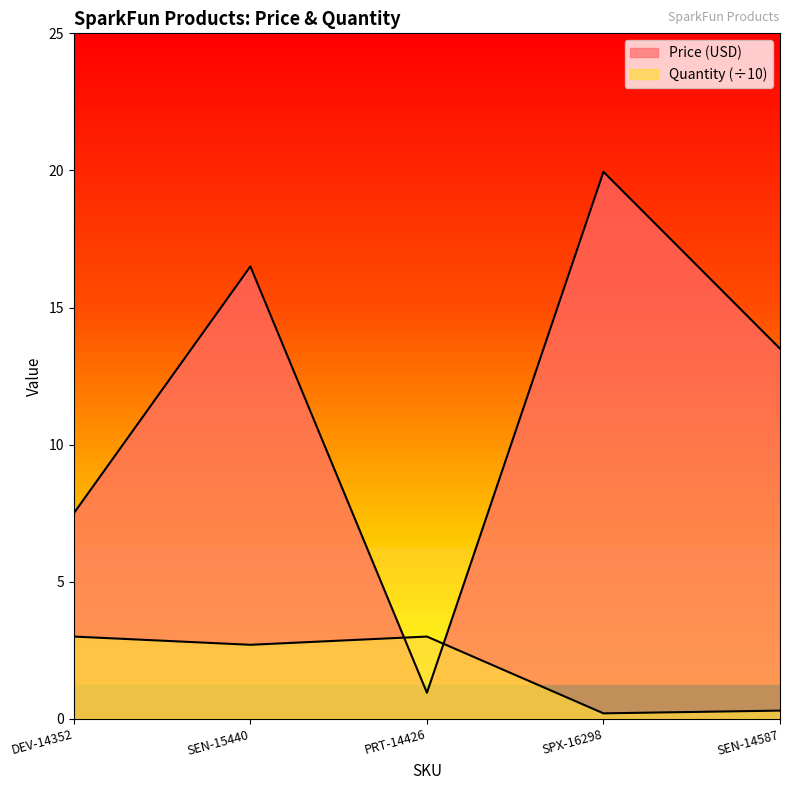

What is the difference between the maximum and minimum values in the Price (USD) series?

19.0